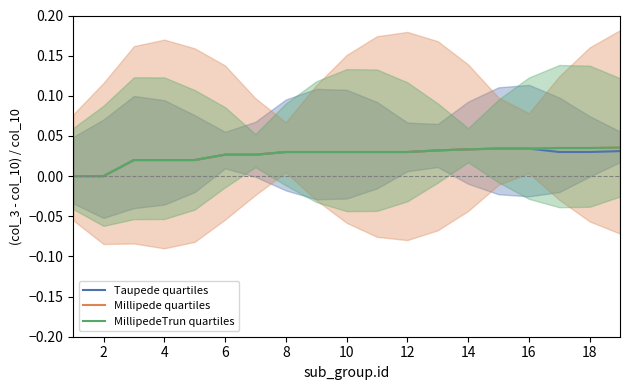

True or false: Taupede quartiles and Millipede quartiles intersect in this chart.

False